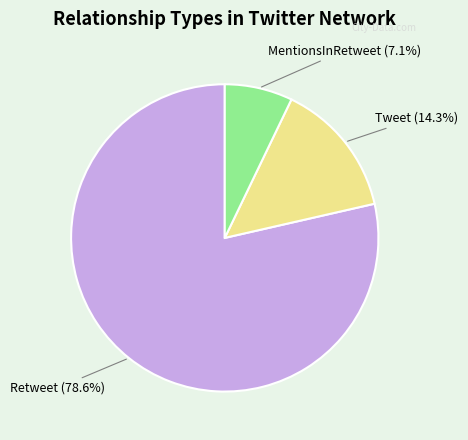

What percentage is NOT represented by MentionsInRetweet?

92.9%